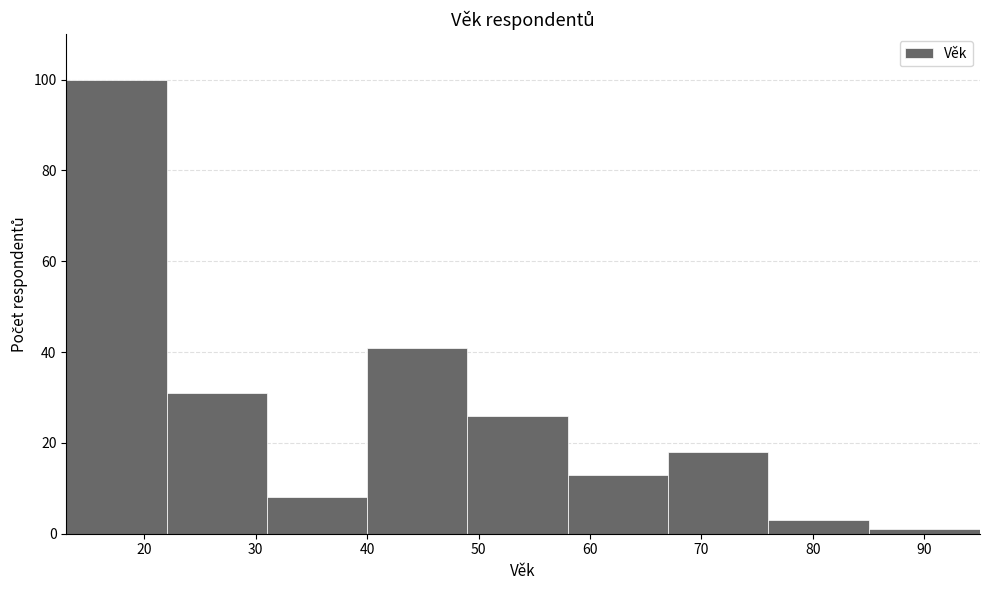

What is the height of the bar covering 49 to 58 on the x-axis? The values are not printed on the chart, so give them approximately, as read against the axis.

26